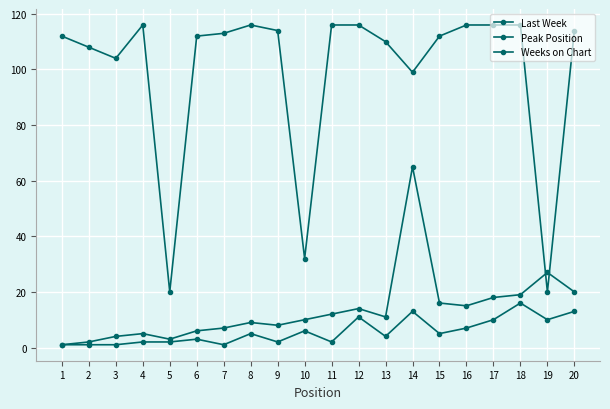

How many data points in Last Week are less than 11?

10